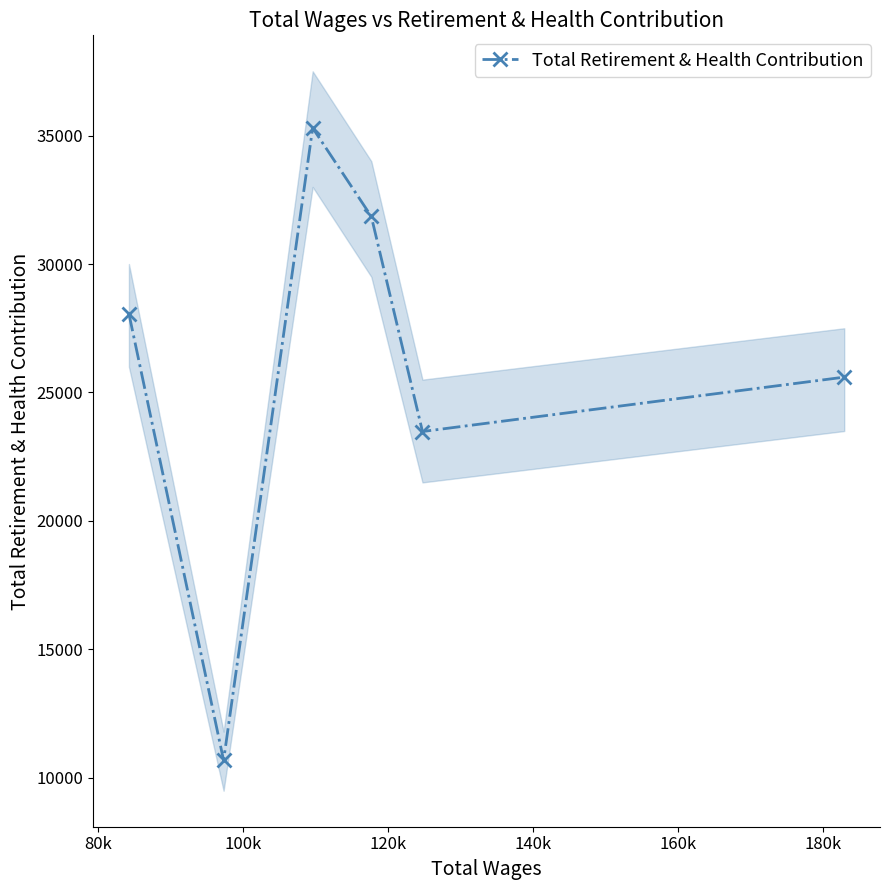

What is the difference between the maximum and second lowest values?

11814